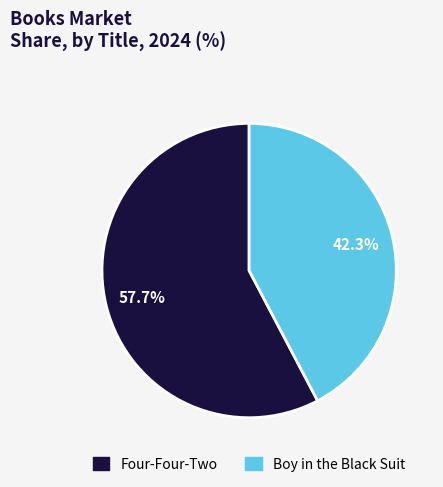

What is the ratio of the value at Four-Four-Two to the value at Boy in the Black Suit?

1.4